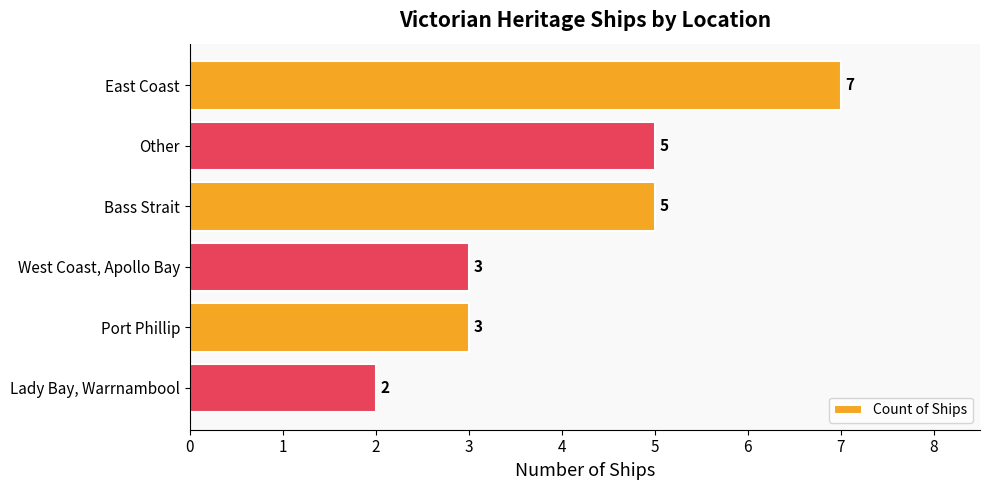

What is the label of the 3rd bar from the top?

Bass Strait